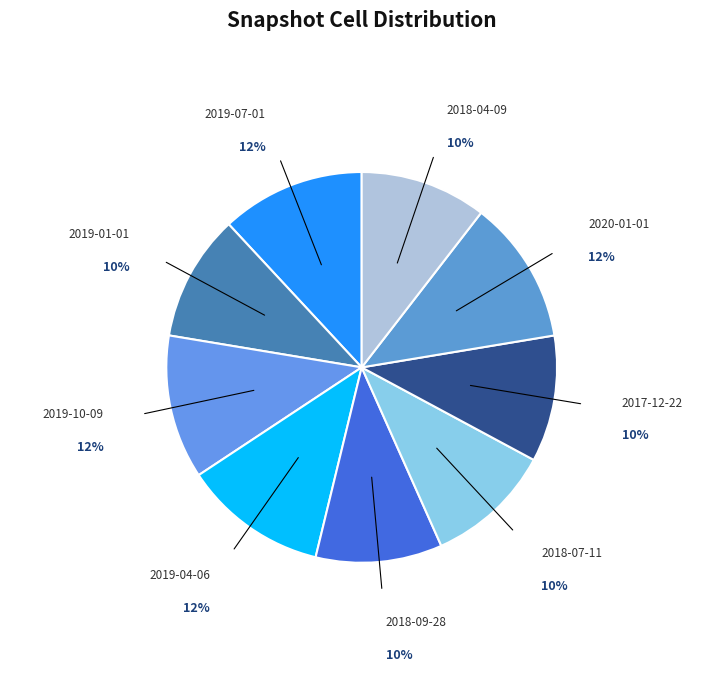

Count the number of slices in the pie.

9